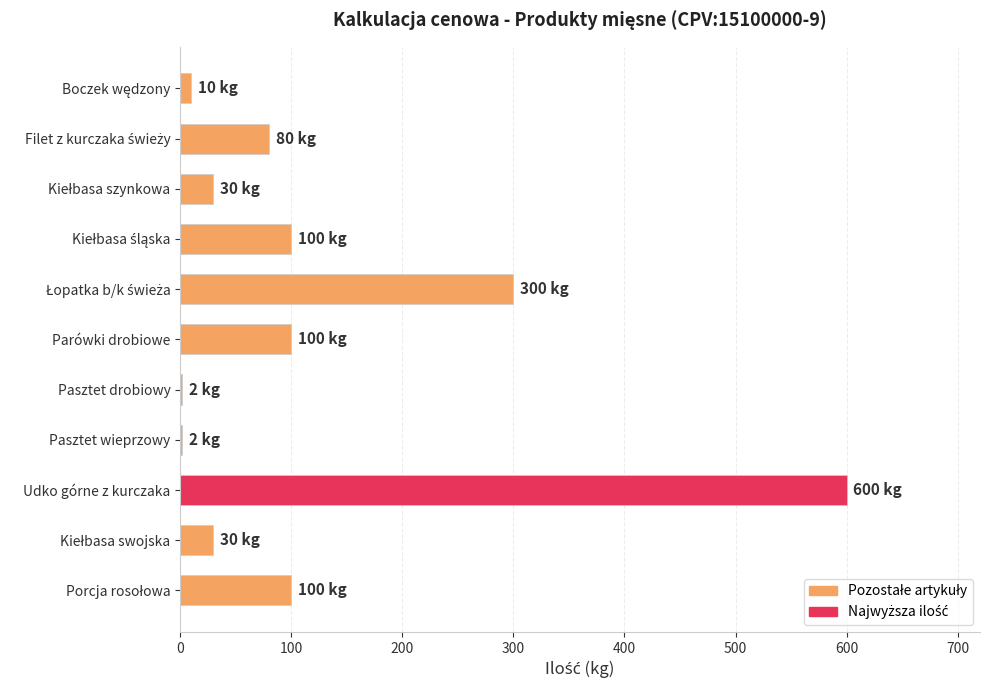

The chart shows a value of 177 at Parówki drobiowe. True or false?

False